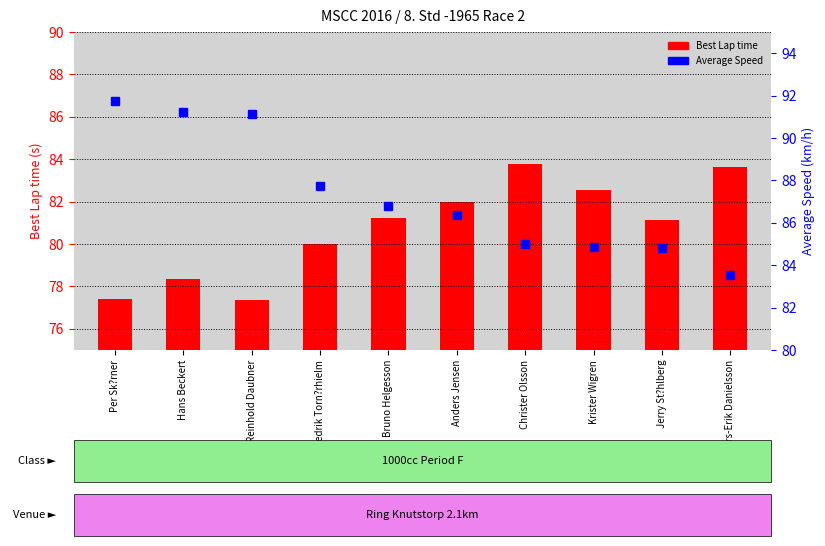

At which label does Best Lap time first exceed 81?

Bruno Helgesson